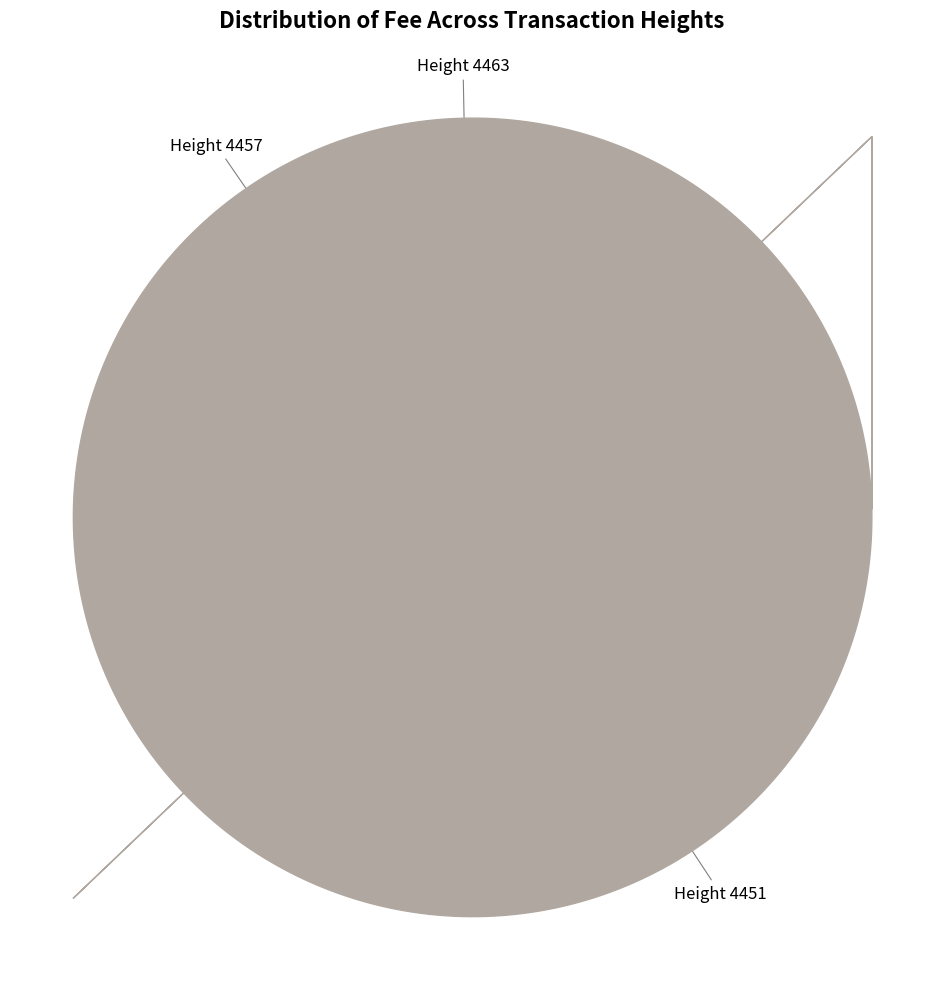

How many slices are in this pie chart?

3